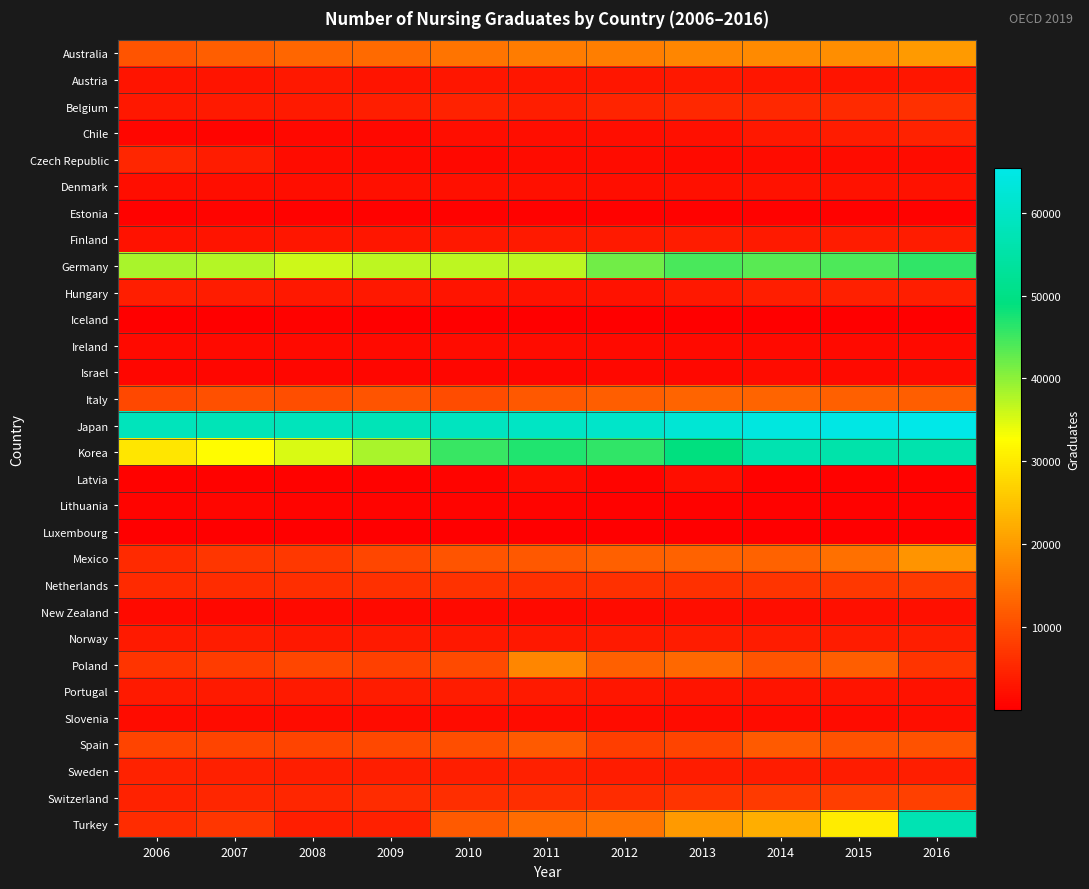

Rank the series at 2007 from lowest to highest value.

Luxembourg, Iceland, Latvia, Estonia, Chile, Lithuania, Israel, New Zealand, Ireland, Slovenia, Denmark, Finland, Austria, Belgium, Portugal, Czech Republic, Hungary, Norway, Sweden, Switzerland, Netherlands, Turkey, Mexico, Poland, Spain, Italy, Australia, Korea, Germany, Japan